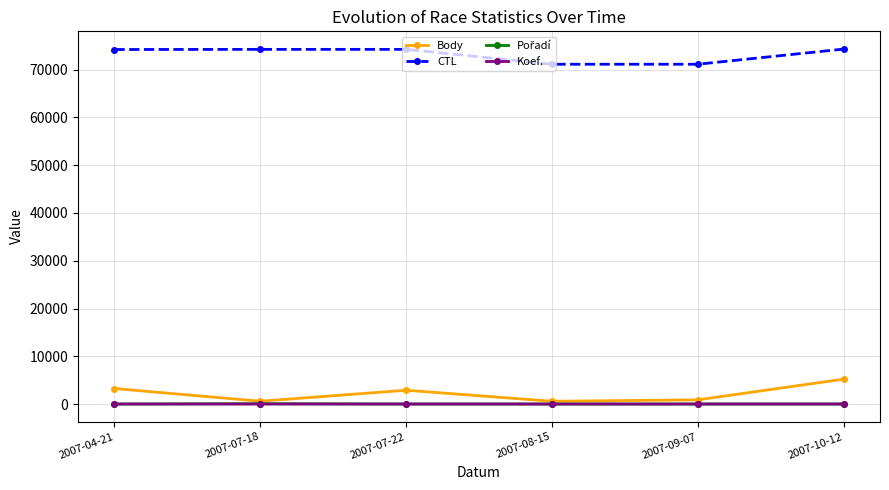

What is the maximum value shown in the chart?

74298